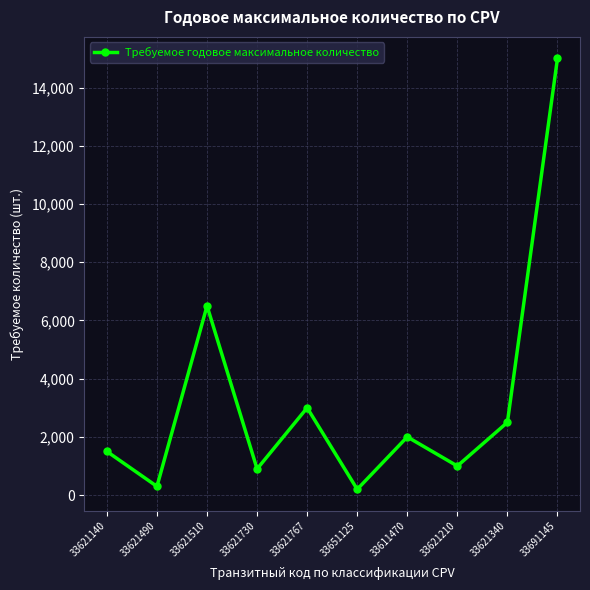

How many points are lower than both their immediate neighbors (excluding endpoints)?

4